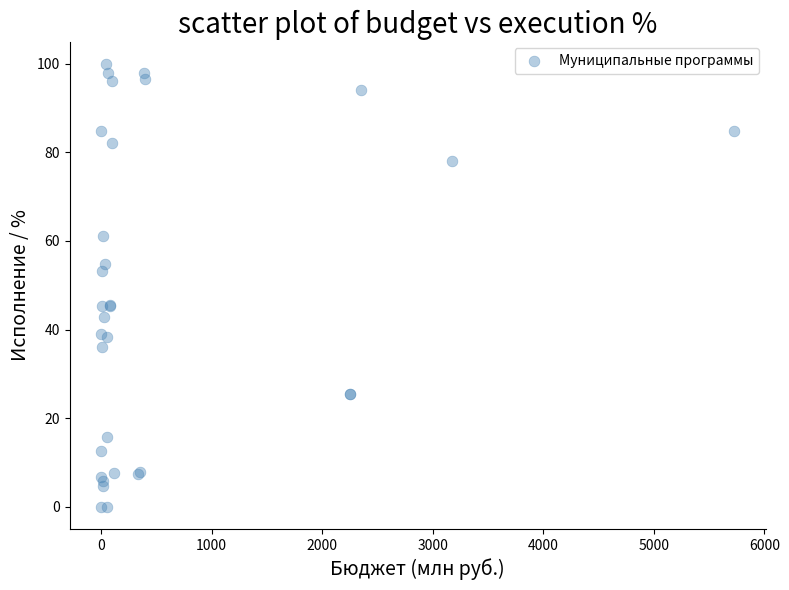

What Y value in the scatter plot is closest to 50?

53.1